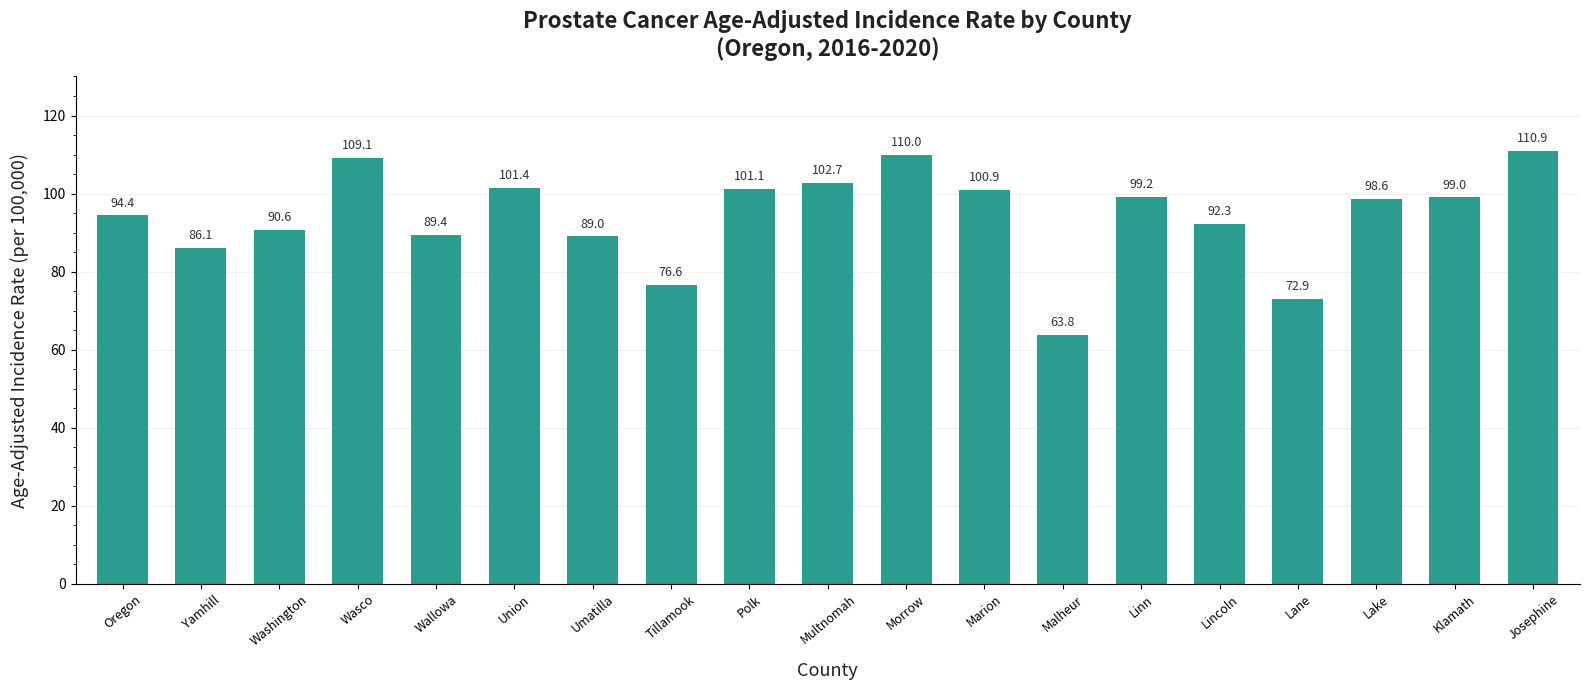

Where is the data nearest to the value 87?

Yamhill